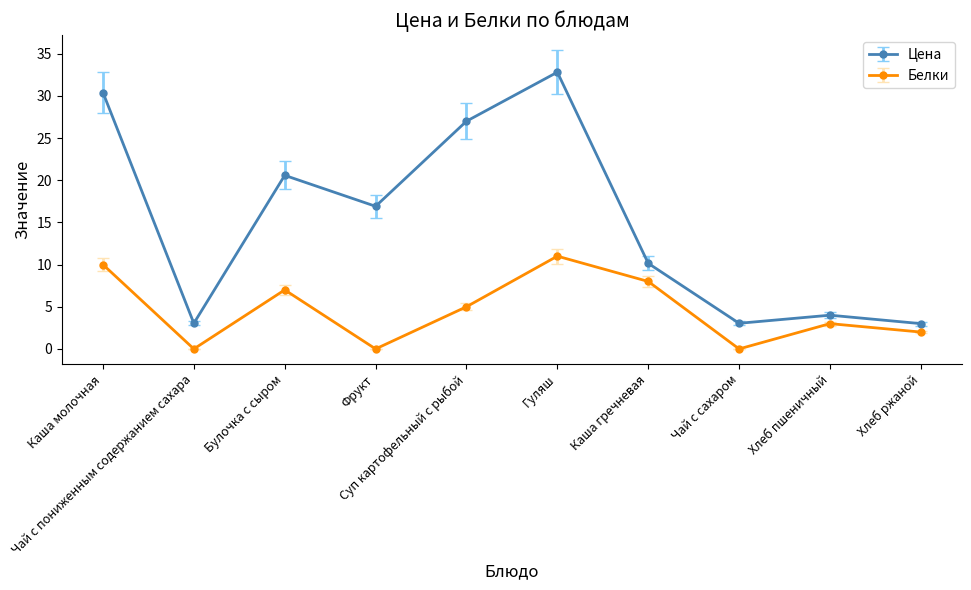

At which category does Цена reach its first local valley?

Чай с пониженным содержанием сахара